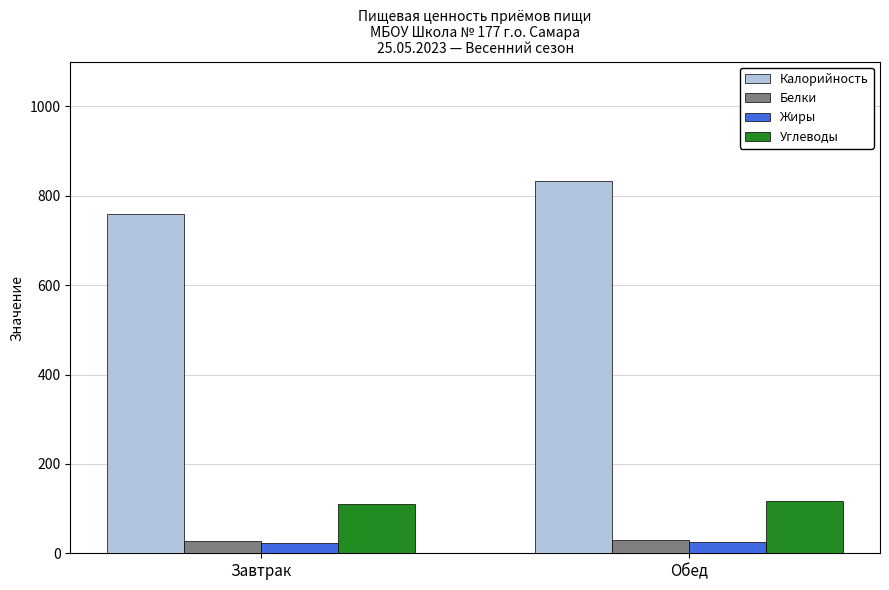

What is the total value across all series at Обед?

1003.6